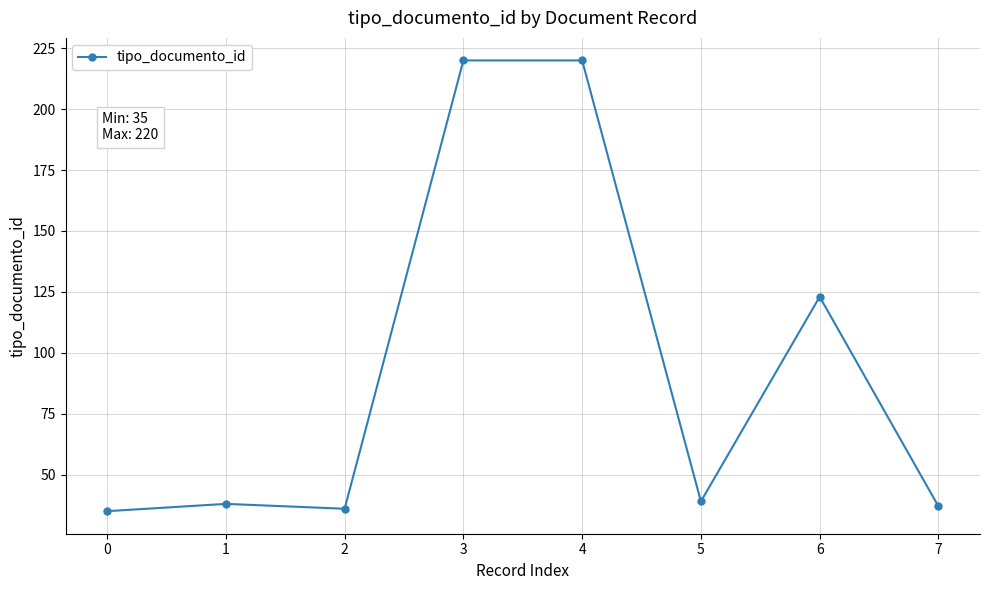

How many lines are shown in the chart?

1